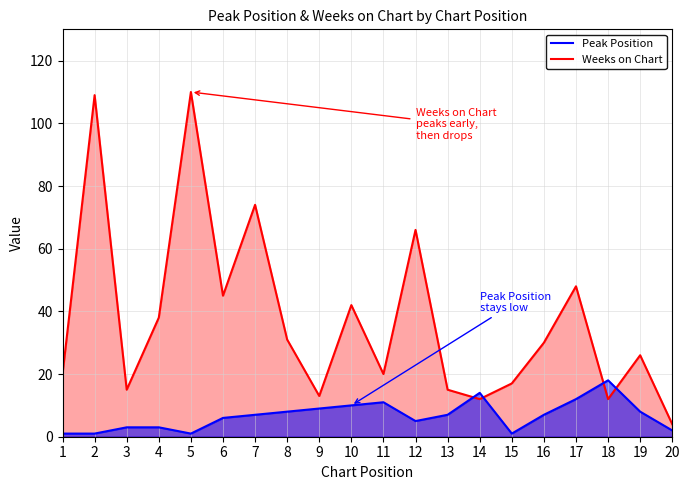

Rank the series at 7 from highest to lowest value.

Weeks on Chart, Peak Position